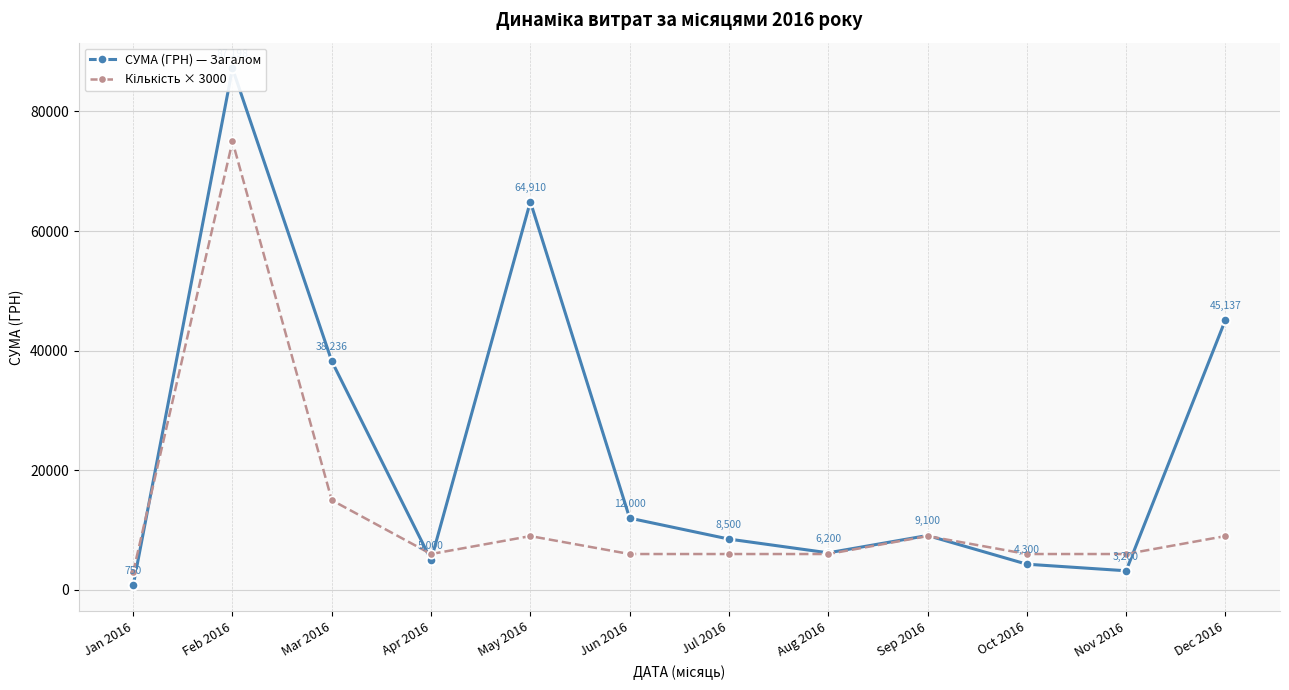

Is it true that Кількість × 3000 equals 9000.0 at May 2016?

True